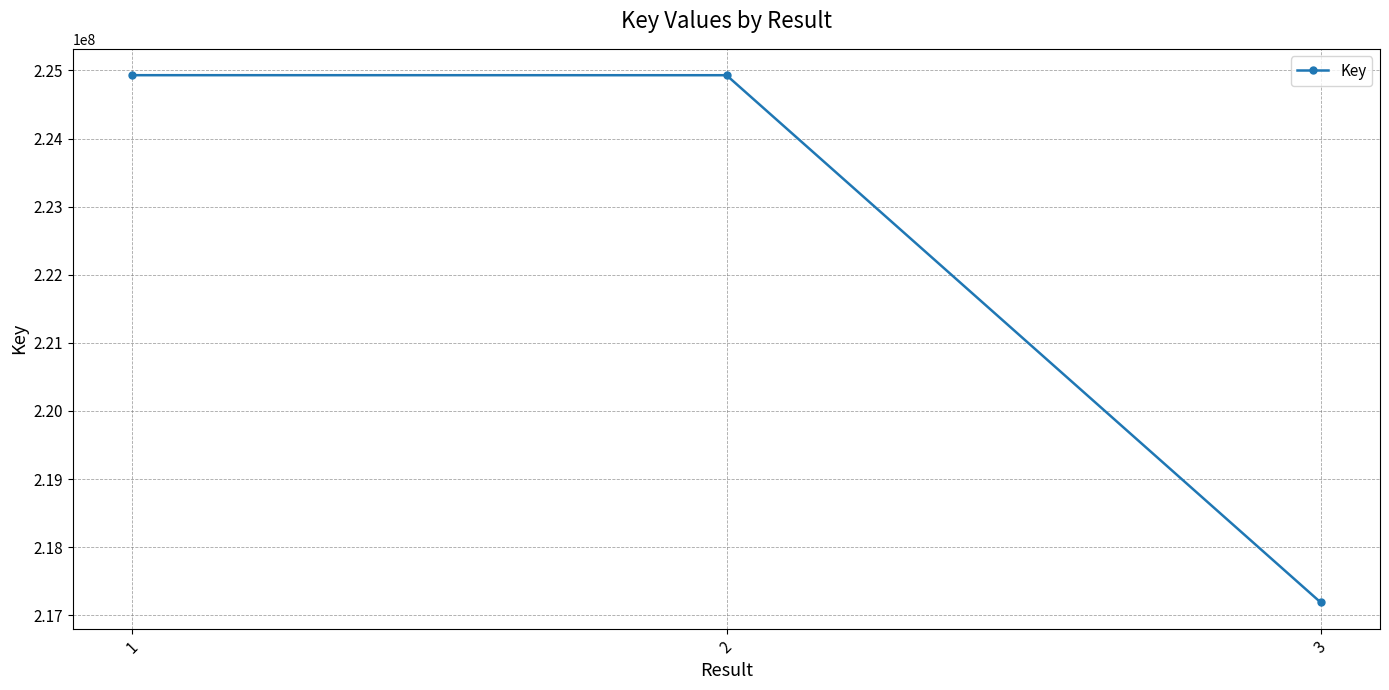

Approximately how many times larger is the value at 1 compared to 2?

1.0